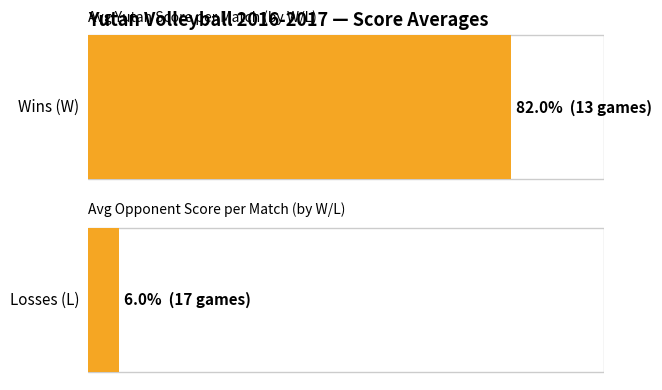

The Losses series shows 2 at Homer. True or false?

False